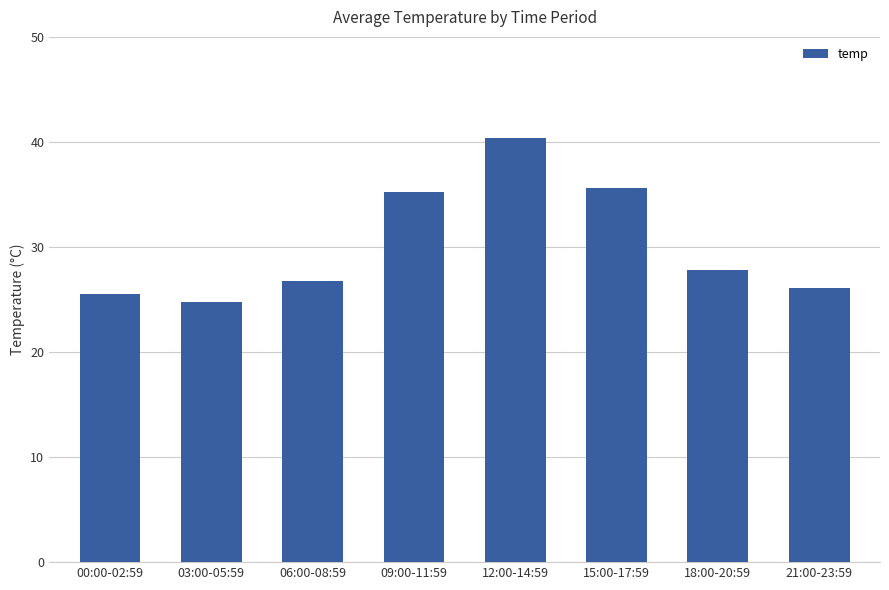

Reading left to right, transcribe all the data shown in this chart.

25.5	24.8	26.8	35.2	40.4	35.6	27.8	26.1